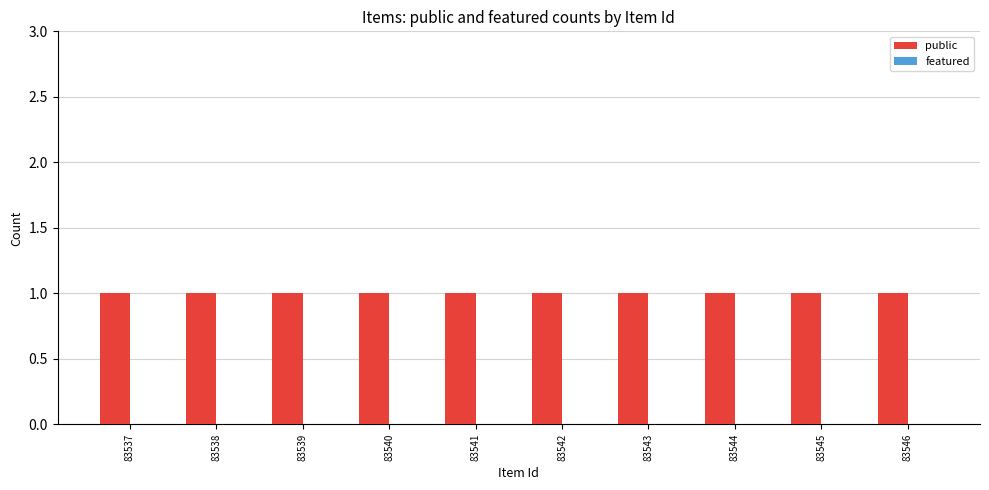

Reading right to left, list all the values displayed in this chart.

public: 1	1	1	1	1	1	1	1	1	1
featured: 0	0	0	0	0	0	0	0	0	0